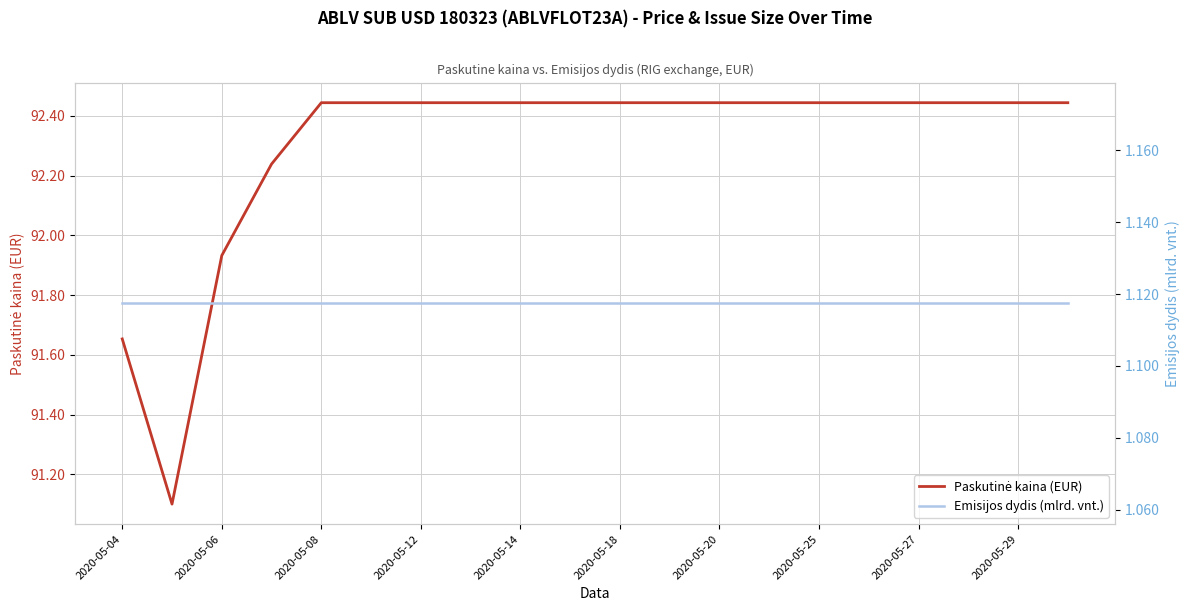

What is the sum of all Paskutinė kaina (EUR) values?

1846.0